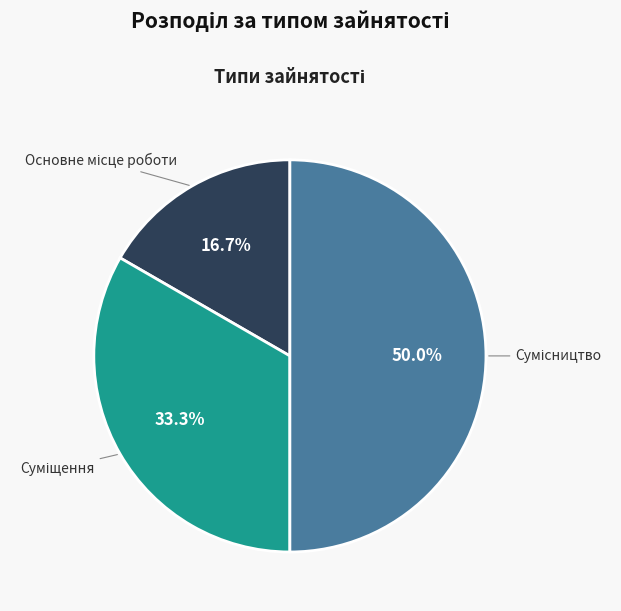

How many slices are in this pie chart?

3